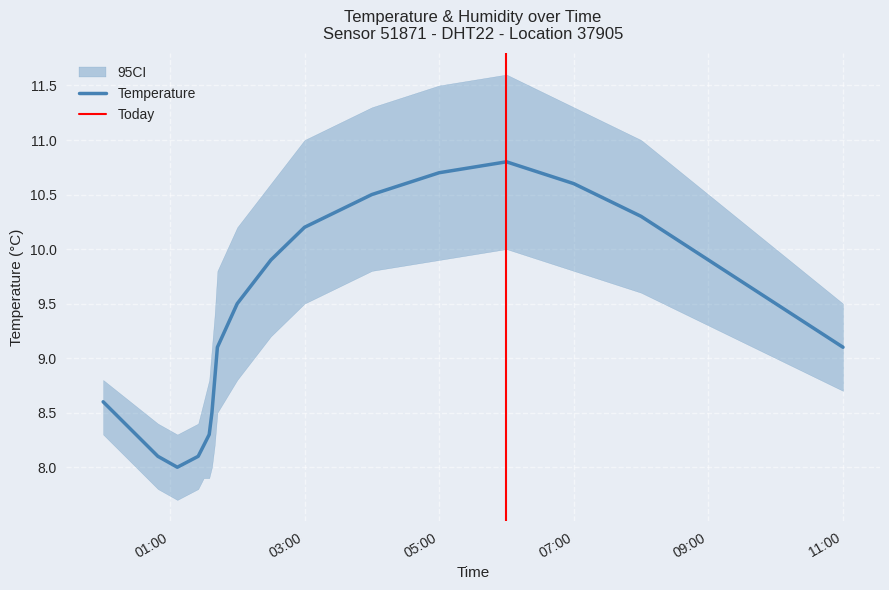

What is the highest value of the Temperature series?

10.8